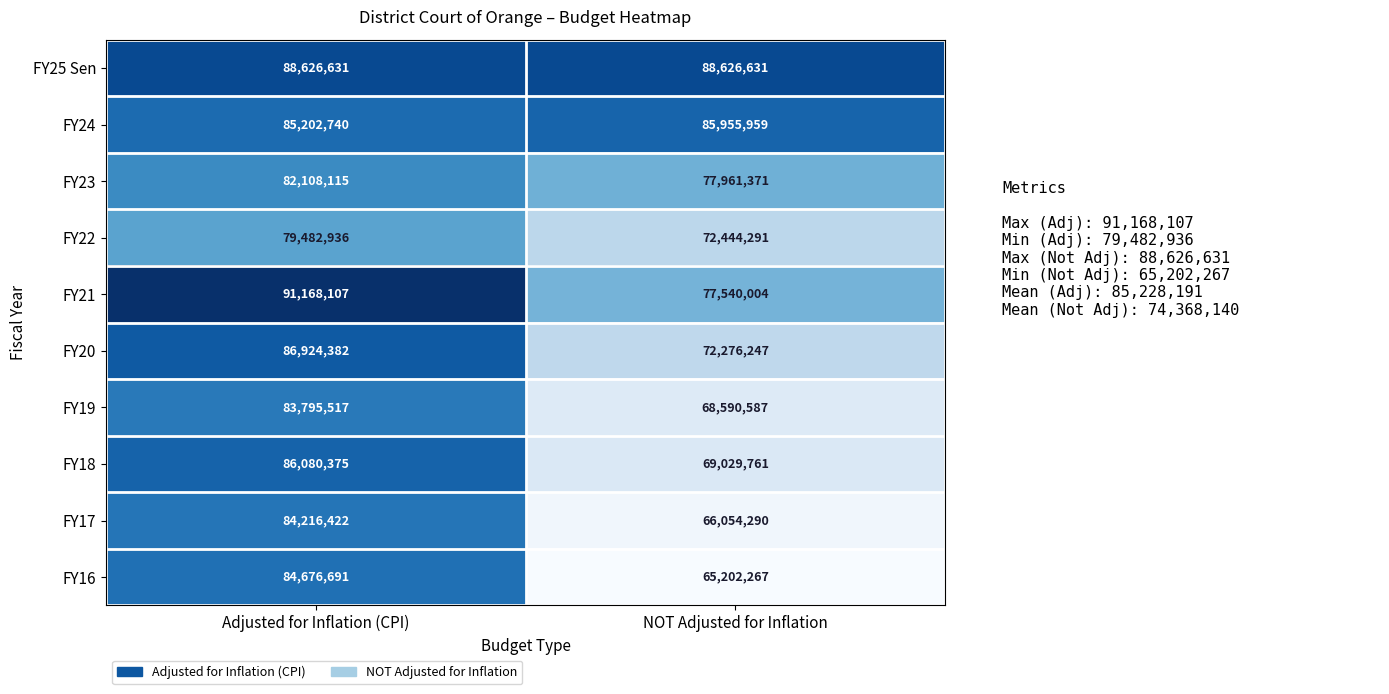

Is it true that FY18 equals 39719122 at Adjusted for Inflation (CPI)?

False